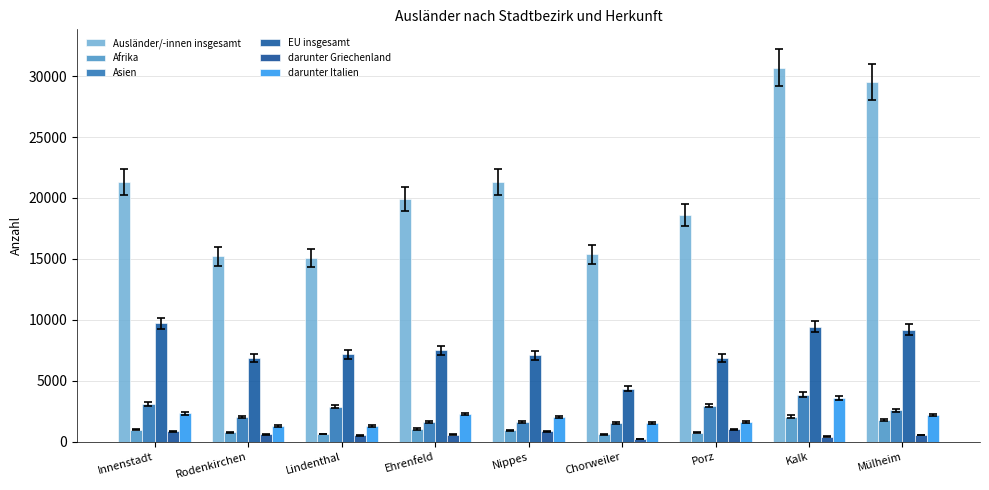

What is the minimum value shown in the chart?

241